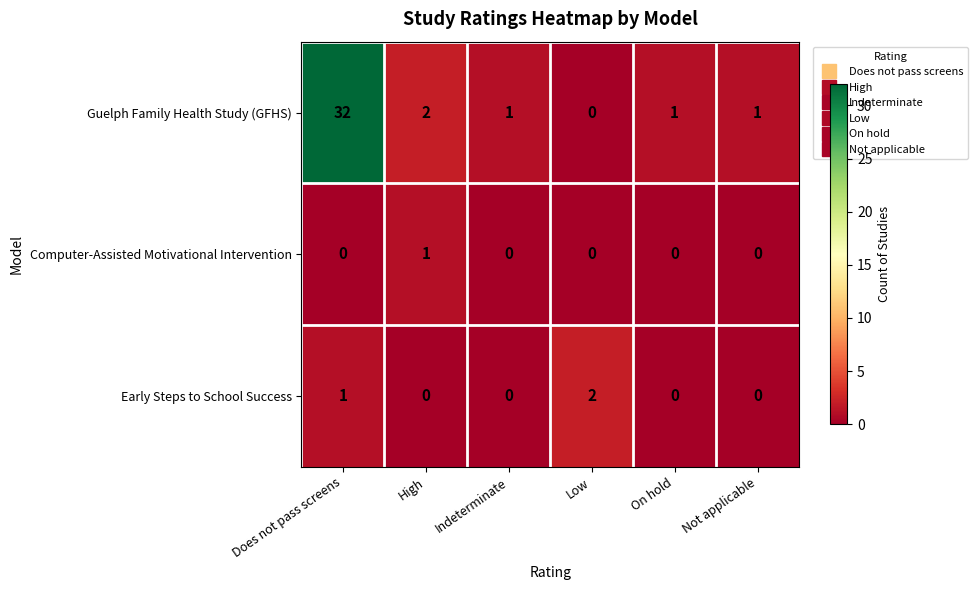

Reading left to right, what are all the values shown in this chart?

Guelph Family Health Study (GFHS): 32	2	1	0	1	1
Computer-Assisted Motivational Intervention: 0	1	0	0	0	0
Early Steps to School Success: 1	0	0	2	0	0